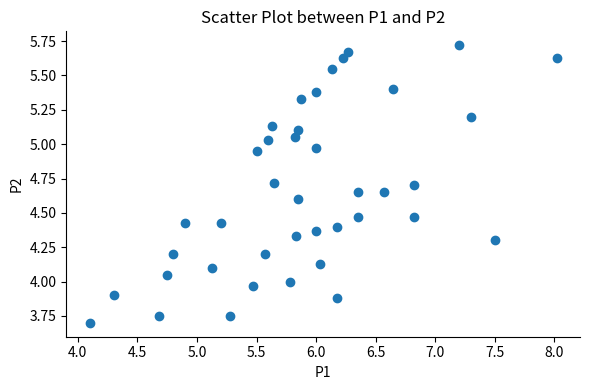

What is the range of X values (max minus min)?

3.9